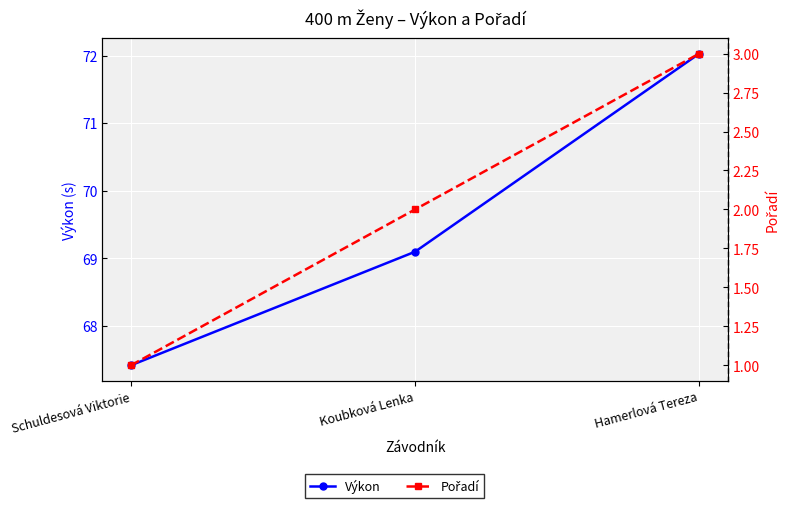

Rank the series at Hamerlová Tereza from lowest to highest value.

Pořadí, Výkon